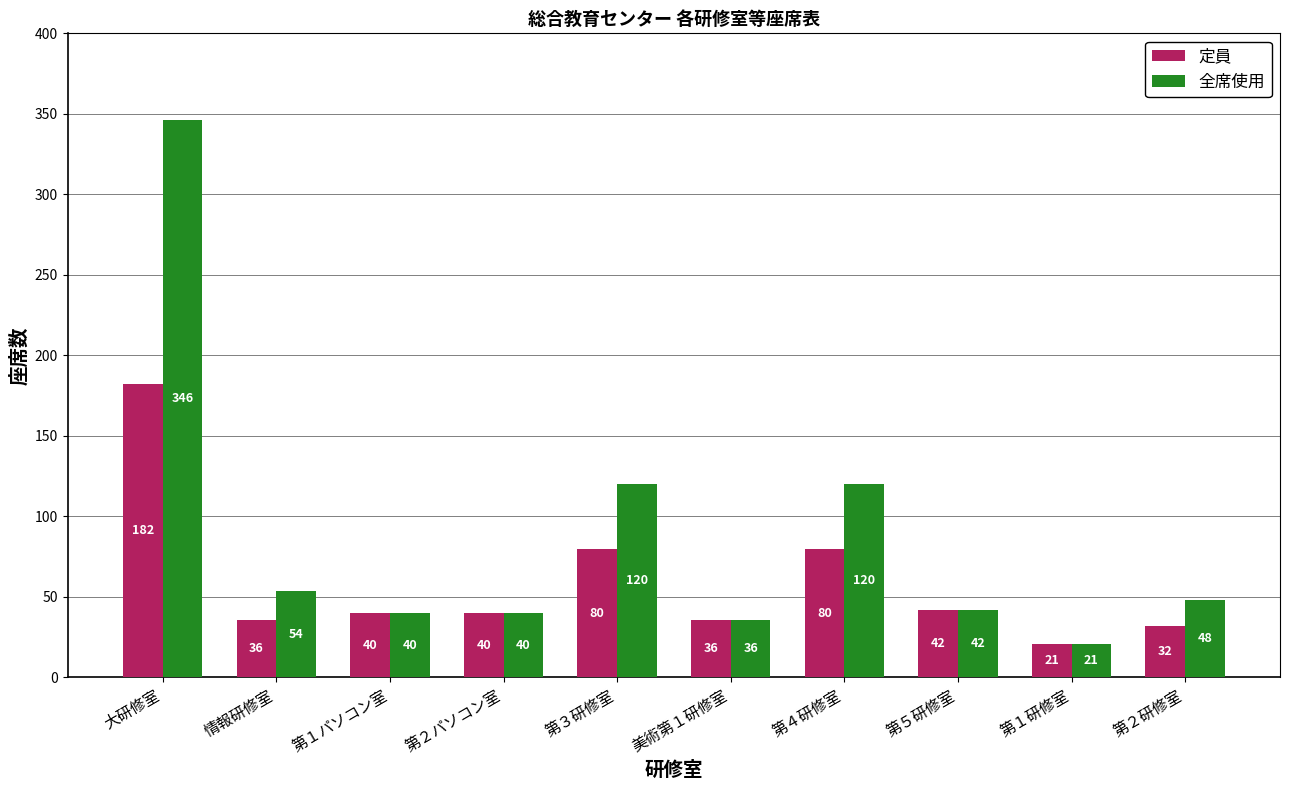

Rank the series at 第２研修室 from highest to lowest value.

全席使用, 定員